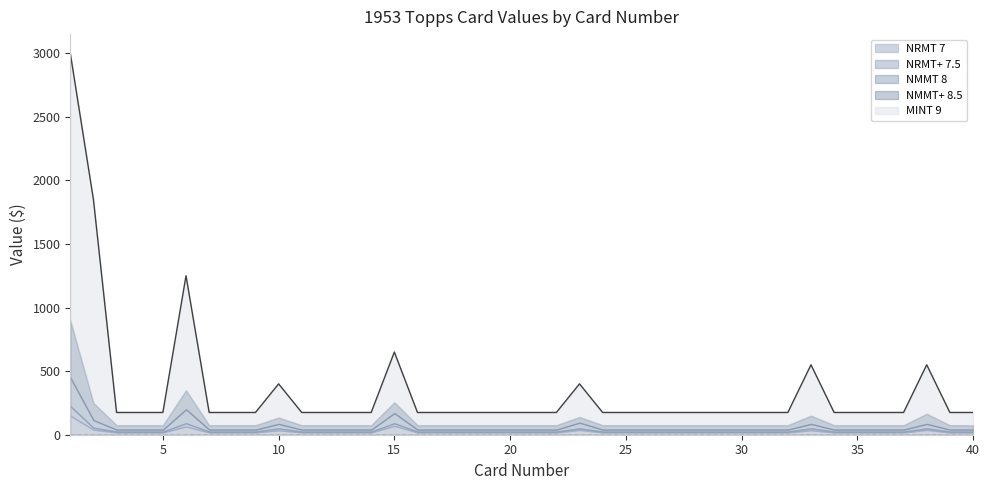

True or false: NRMT 7 and NRMT+ 7.5 intersect in this chart.

False